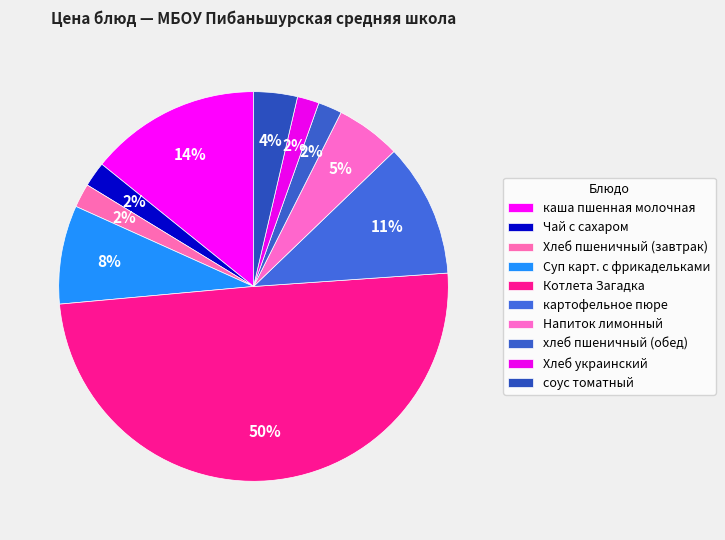

To the nearest percent, what is the combined percentage of Хлеб украинский and каша пшенная молочная?

16%